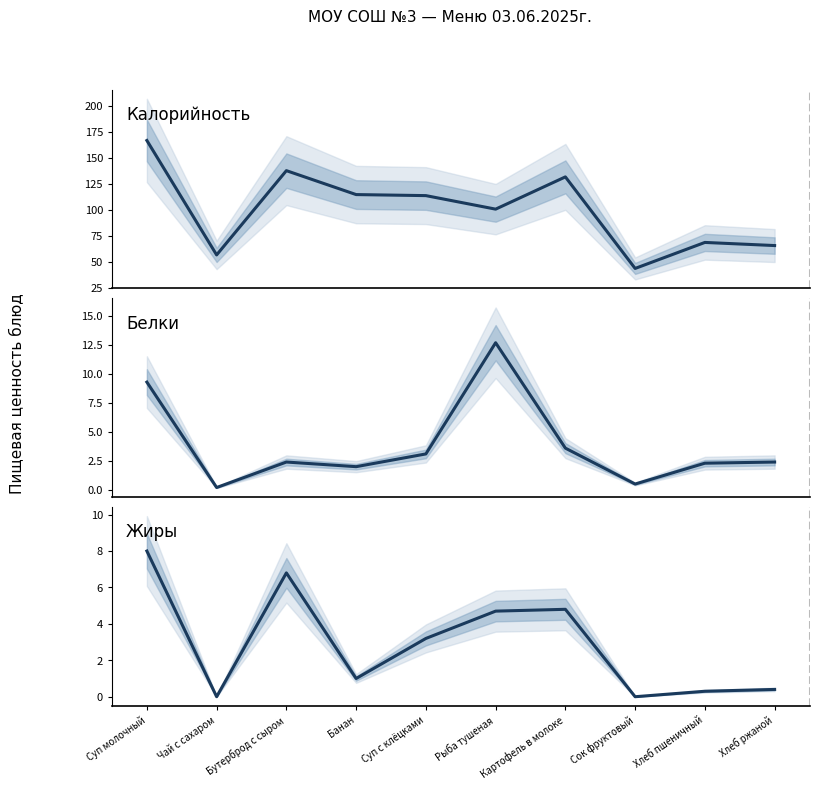

At which category does the chart reach its minimum across all series?

Чай с сахаром